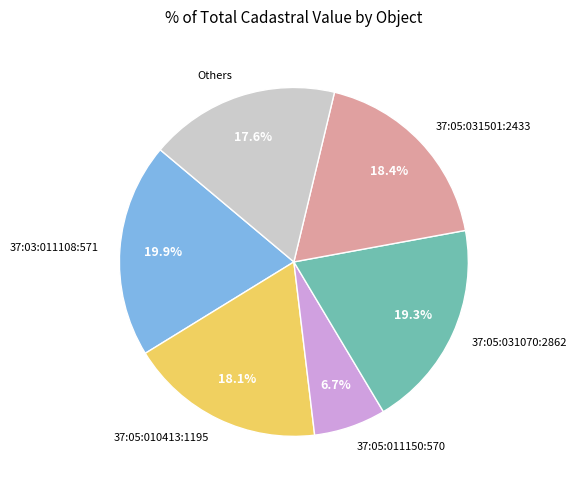

How much of the chart is everything except Others?

82.4%